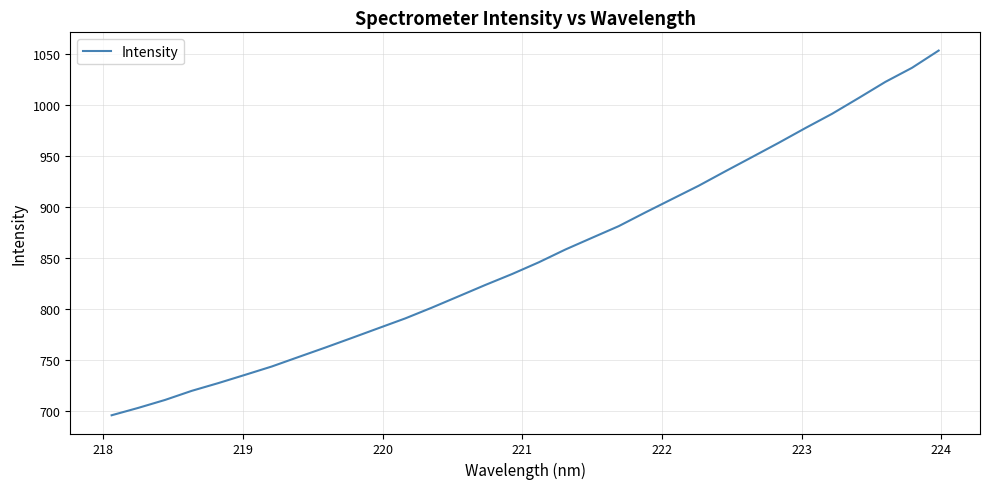

What is the difference between the second highest and minimum values?

340.9